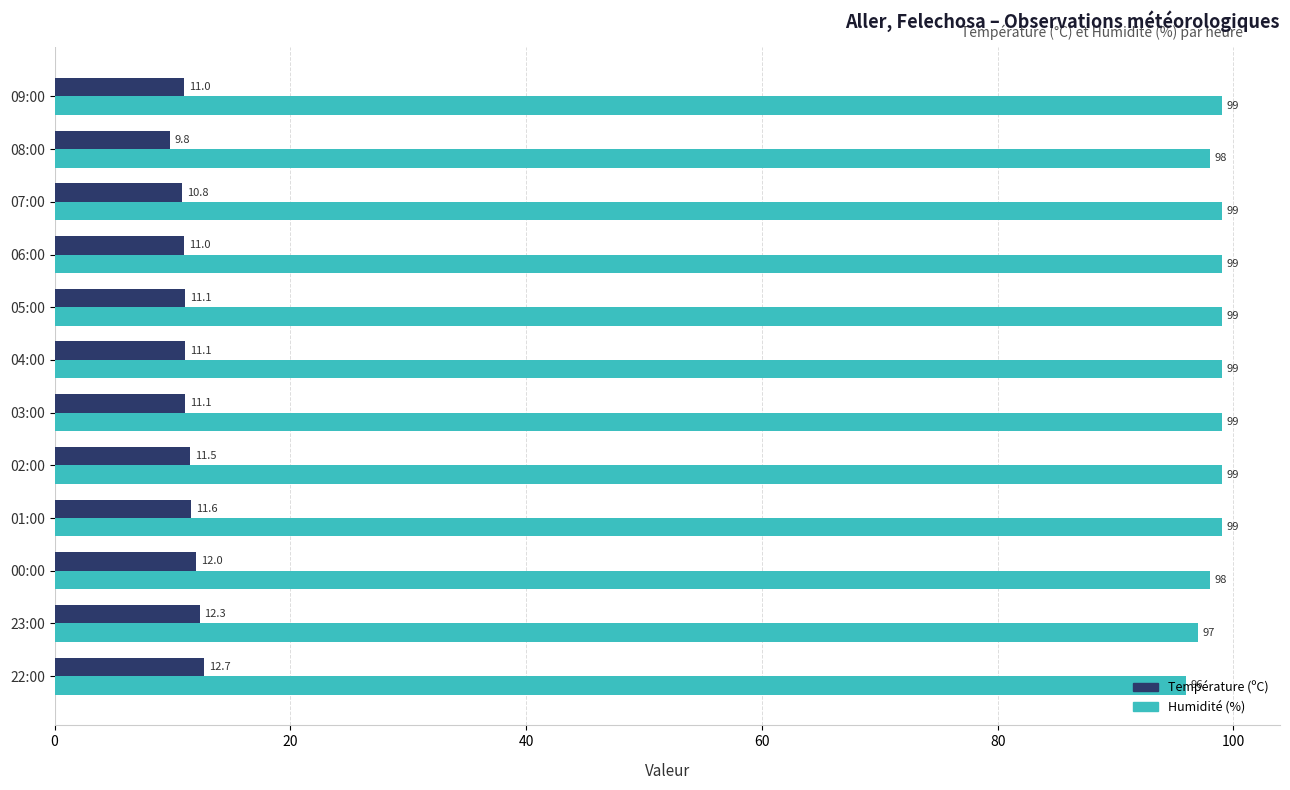

At how many categories does at least one series exceed 27?

12